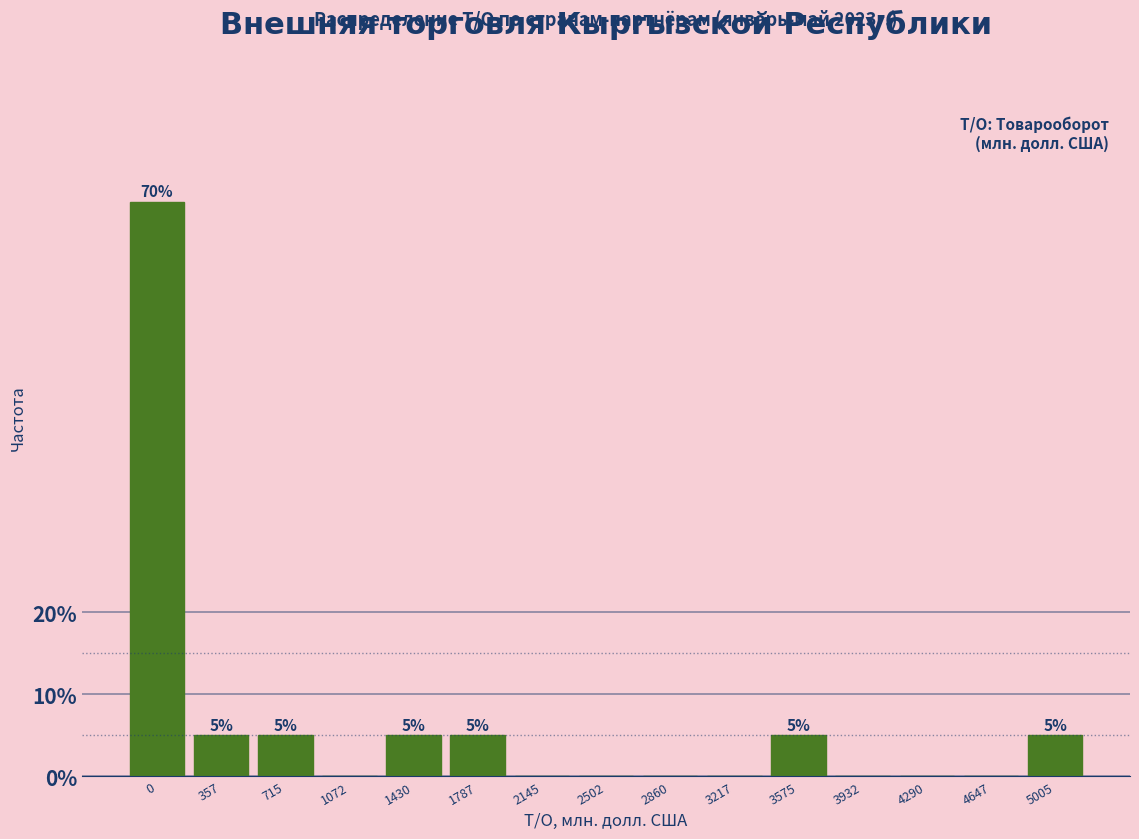

Reading left to right, what are all the values shown in this chart?

0=70	357=5	715=5	1072=0	1430=5	1787=5	2145=0	2502=0	2860=0	3217=0	3575=5	3932=0	4290=0	4647=0	5005=5